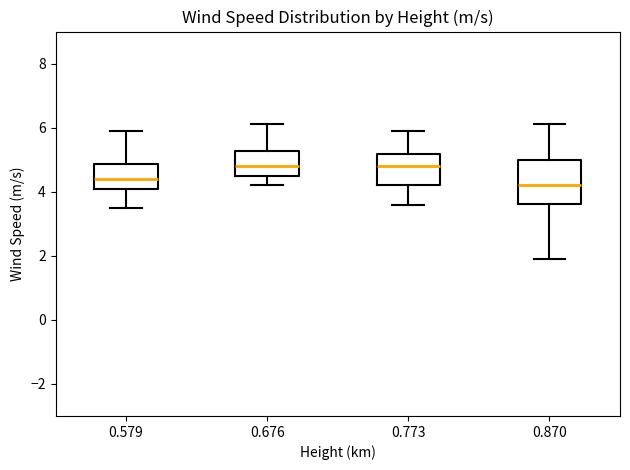

Reading left to right, transcribe this box plot: for each box, give where its median line is, the range the box spans, and where its two whiskers end, as read against the y-axis. The values are not printed on the chart, so give them approximately, as read against the axis.

0.579: median 4.4, box 4.2 to 4.8, whiskers 3.6 to 6.0
0.676: median 4.8, box 4.6 to 5.2, whiskers 4.2 to 6.2
0.773: median 4.8, box 4.2 to 5.2, whiskers 3.6 to 6.0
0.870: median 4.2, box 3.6 to 5.0, whiskers 2.0 to 6.2